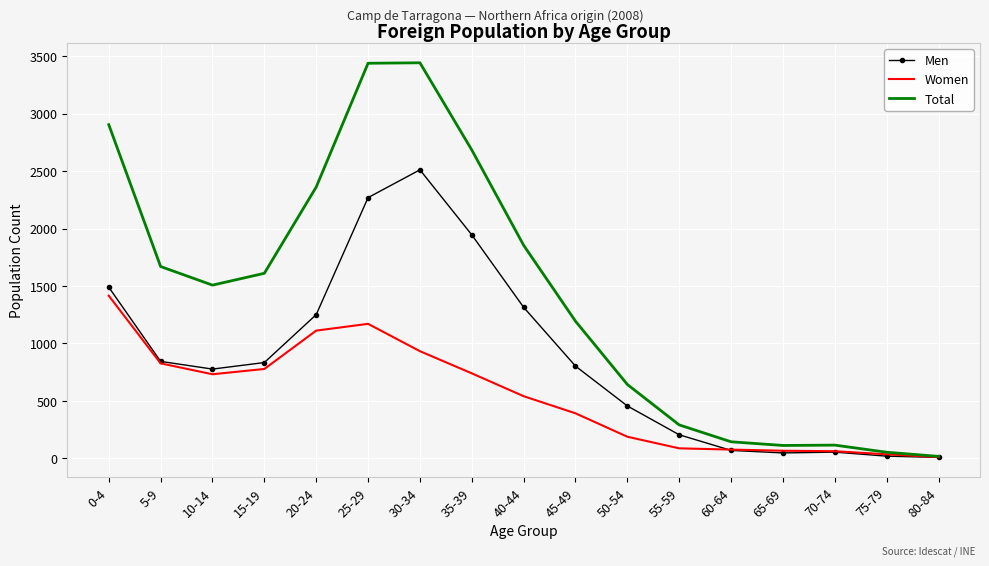

At which label does Men reach its peak?

30-34